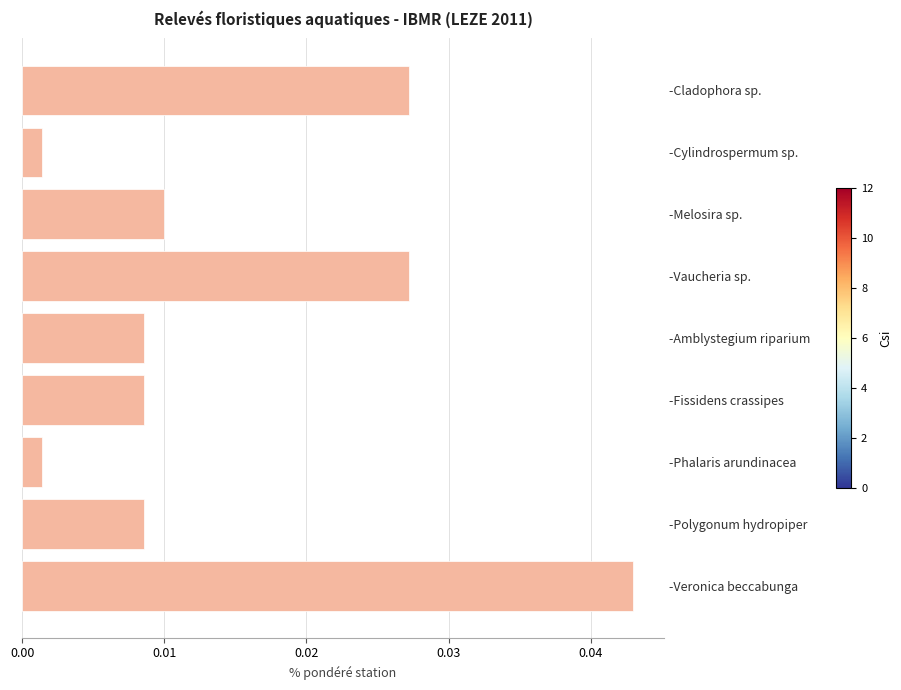

Between -Veronica beccabunga and -Fissidens crassipes, which is larger?

-Veronica beccabunga